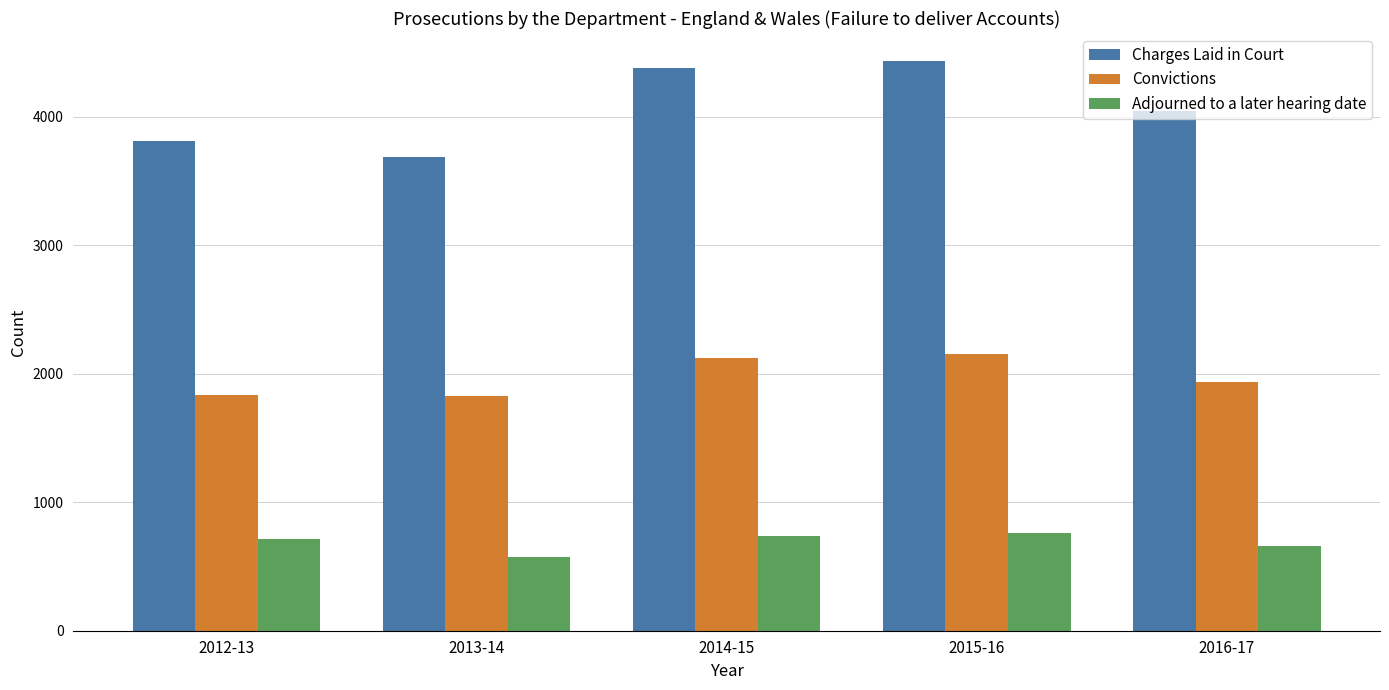

What is the label of the 1st bar from the left?

2012-13